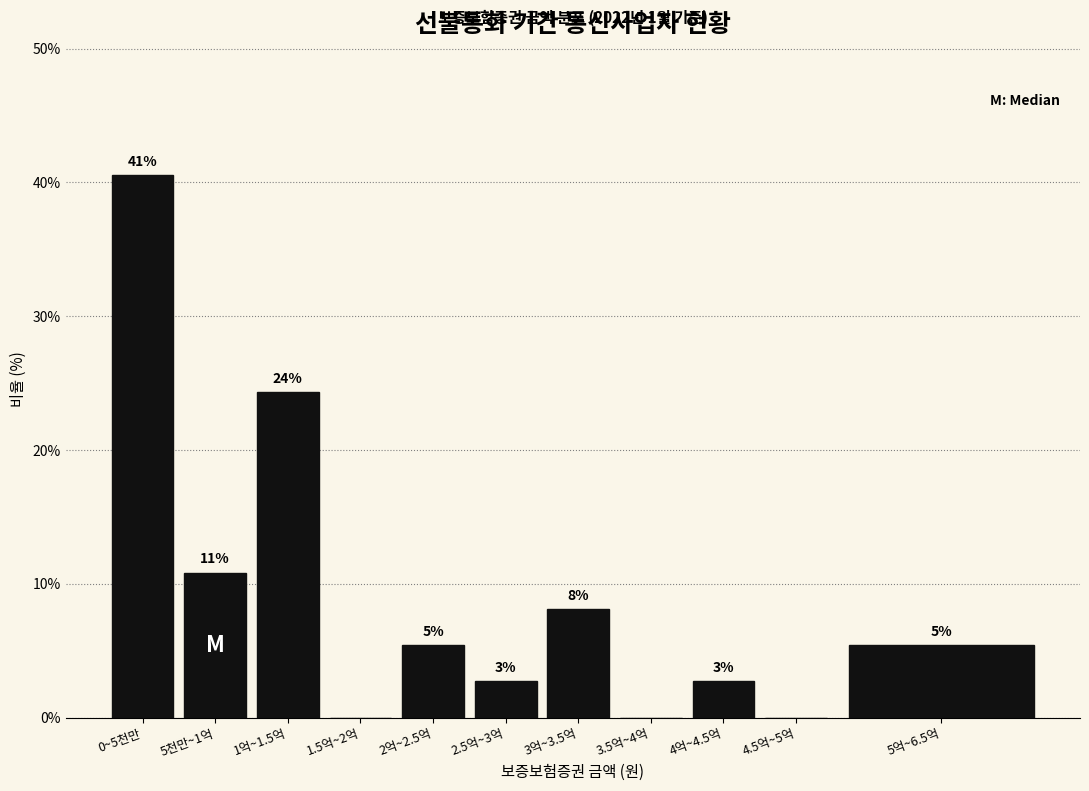

Are the bars horizontal?

No